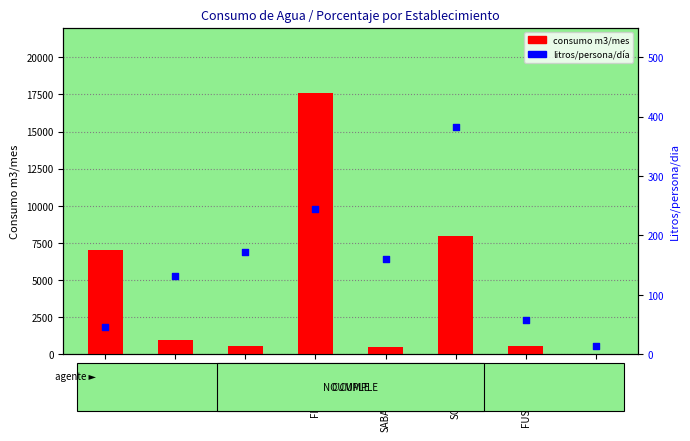

Is the value of consumo m3/mes at IBAGUE greater than the value of litros/persona/día at TUNJA?

Yes